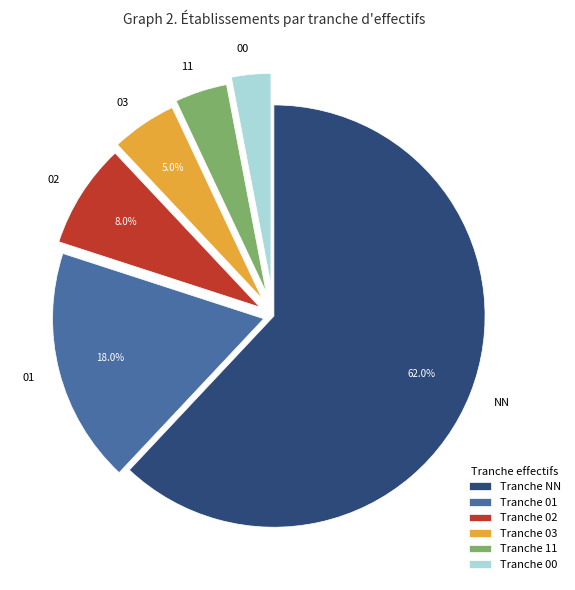

What percentage is the 11 slice, to the nearest percent?

4%